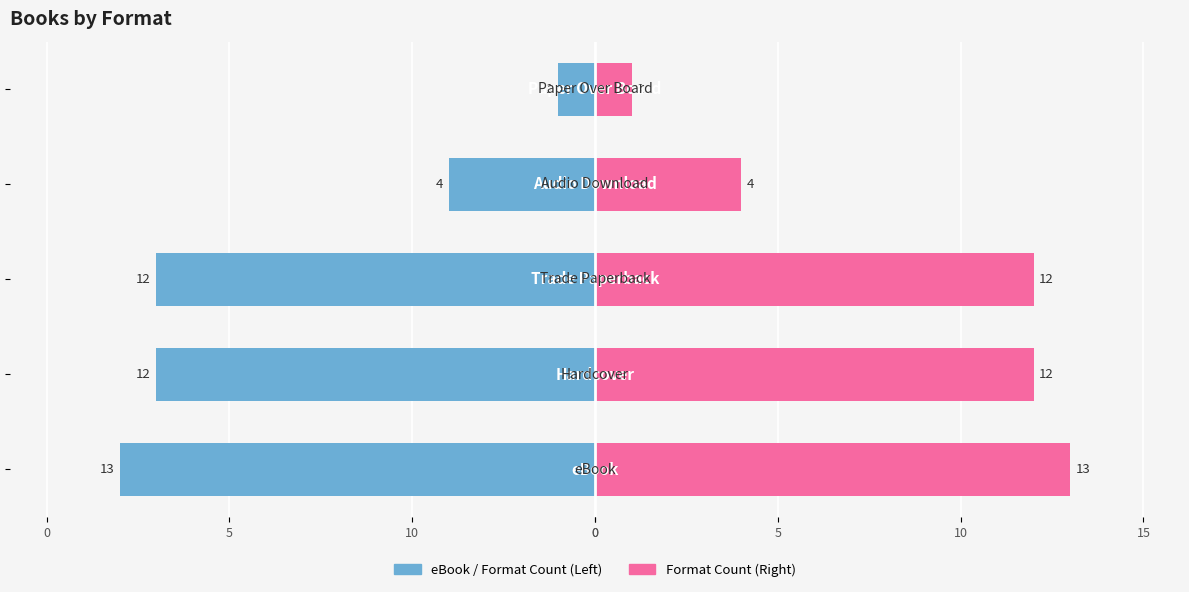

Reading right to left, transcribe all the data shown in this chart.

Left Count: 0=-1	0=-4	5=-12	10=-12	0=-13
Right Count: 0=1	0=4	5=12	10=12	0=13